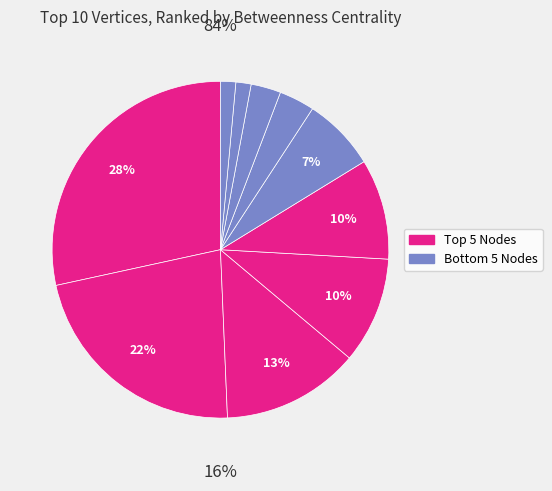

How many slices are in this pie chart?

10